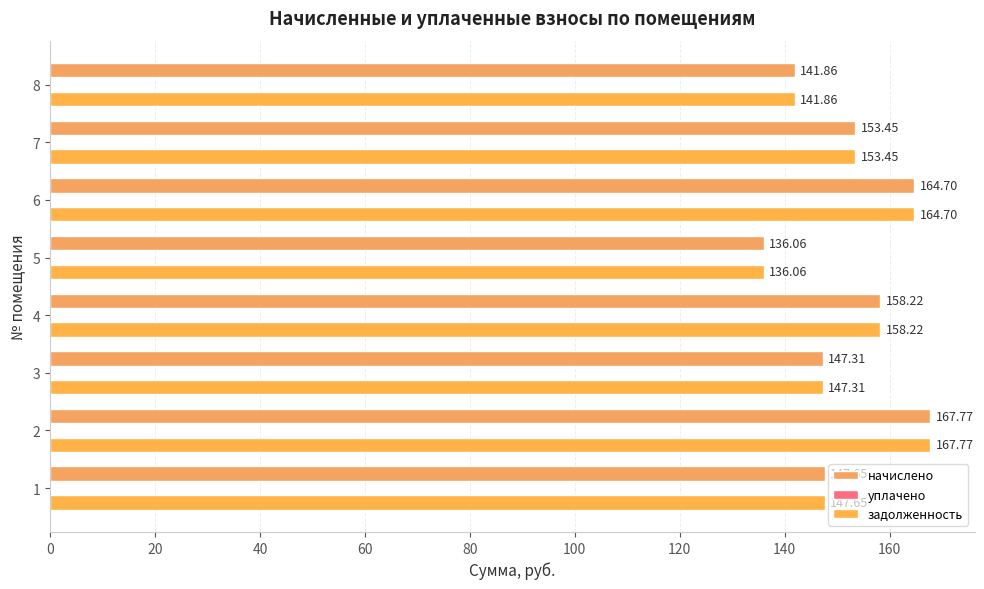

At which category is the sum across all series the highest?

2